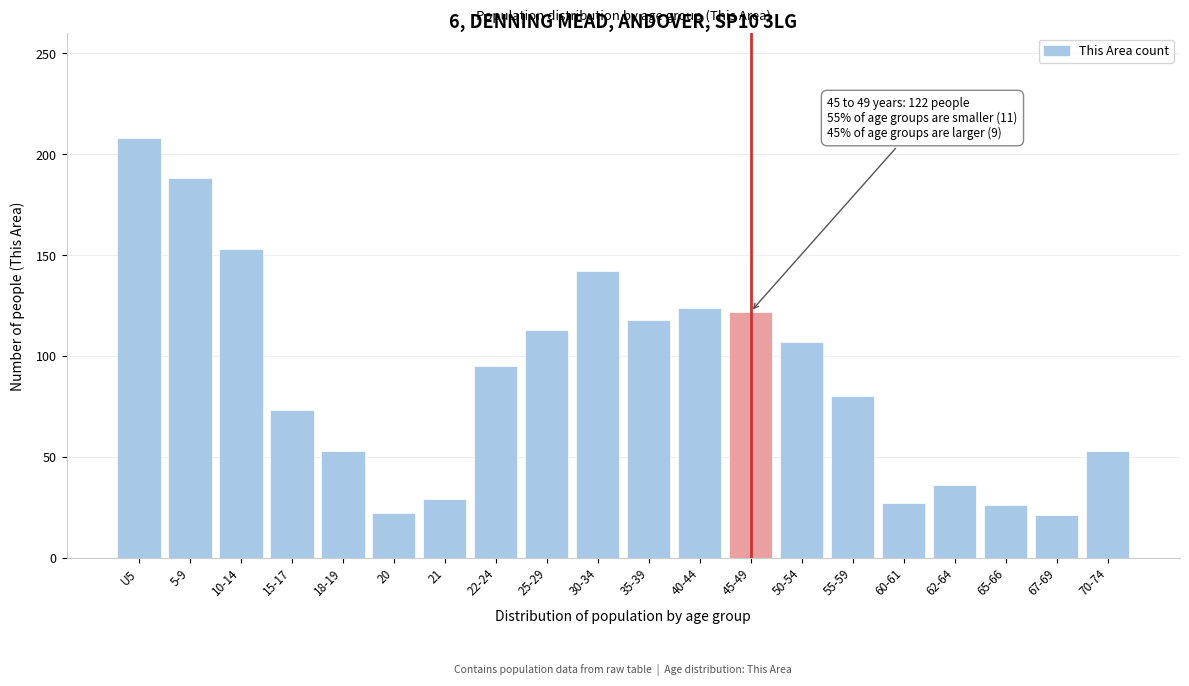

What is the average value?

90